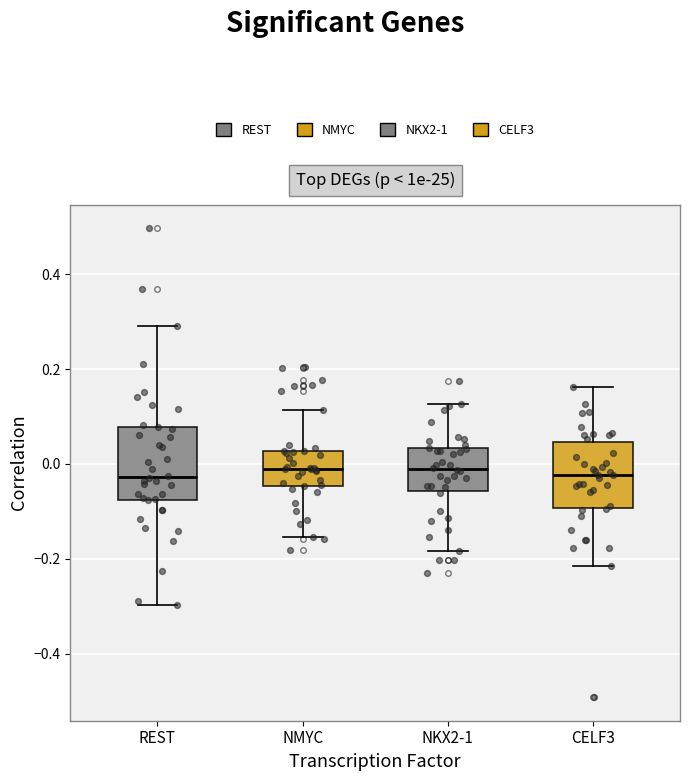

Where does the upper whisker of the box for REST end on the y-axis? The values are not printed on the chart, so give them approximately, as read against the axis.

0.30